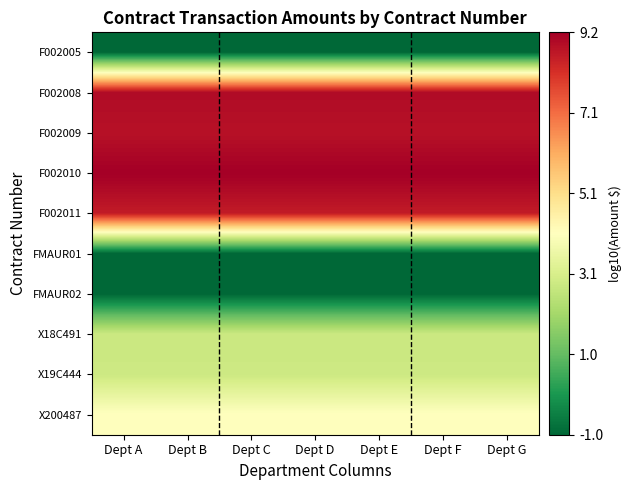

At which category is the sum across all series the highest?

Dept A